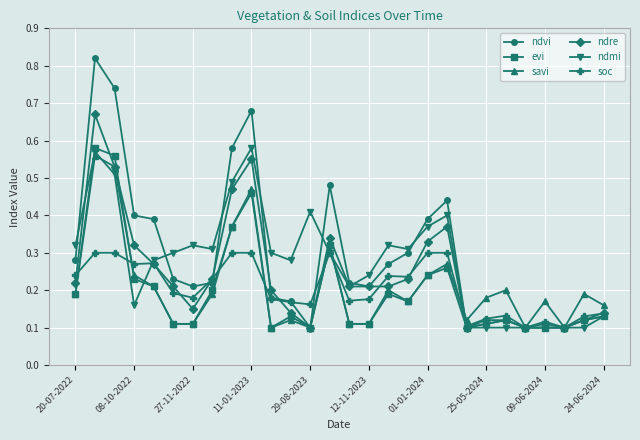

Which series has the largest total across all categories?

ndvi